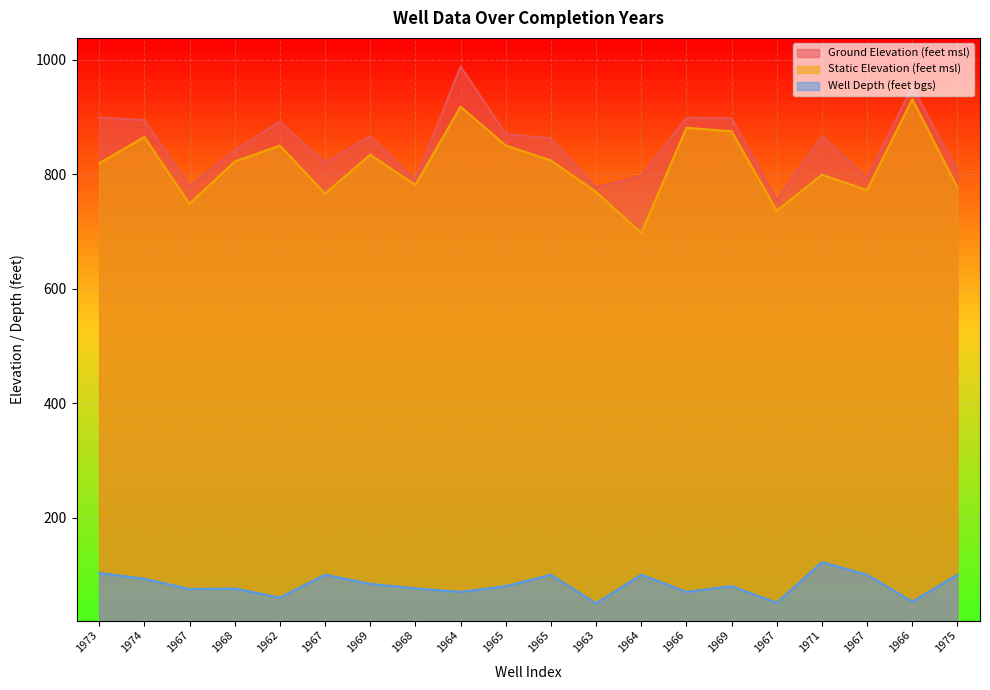

Between 1964 and 1975, which is larger?

1964